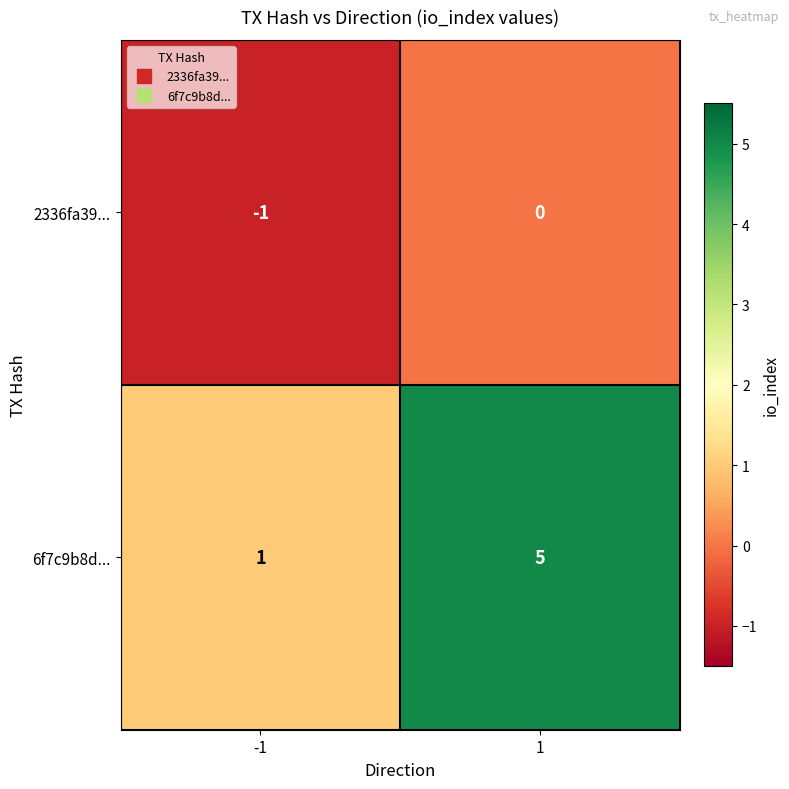

True or false: 6f7c9b8d... has a value of 0 at -1.

False